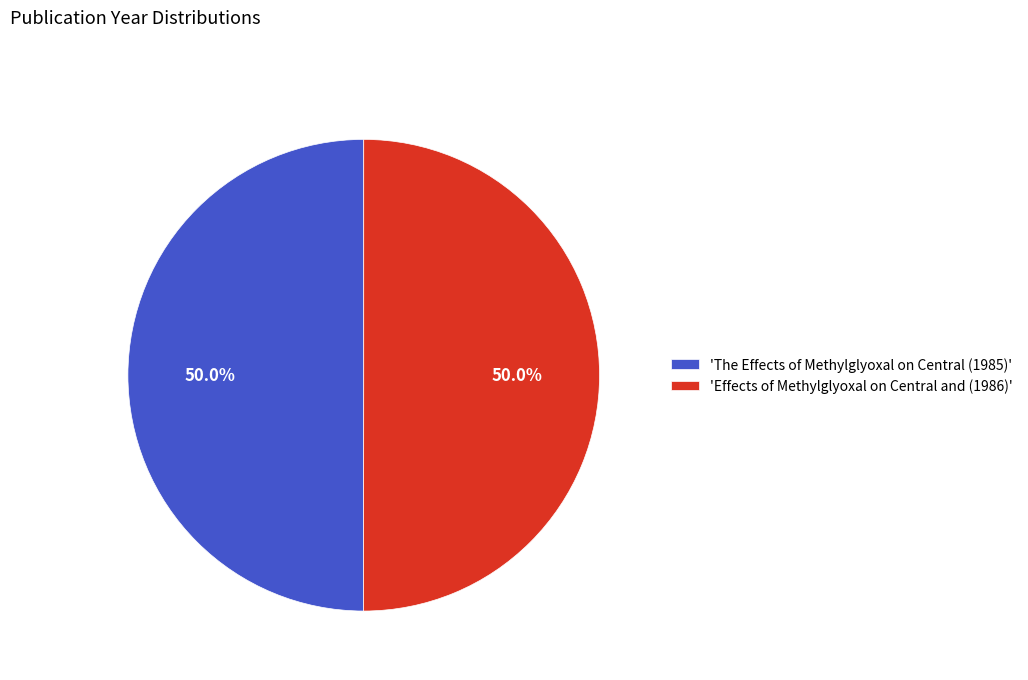

What portion of the pie excludes 'Effects of Methylglyoxal on Central and (1986)'?

50.0%